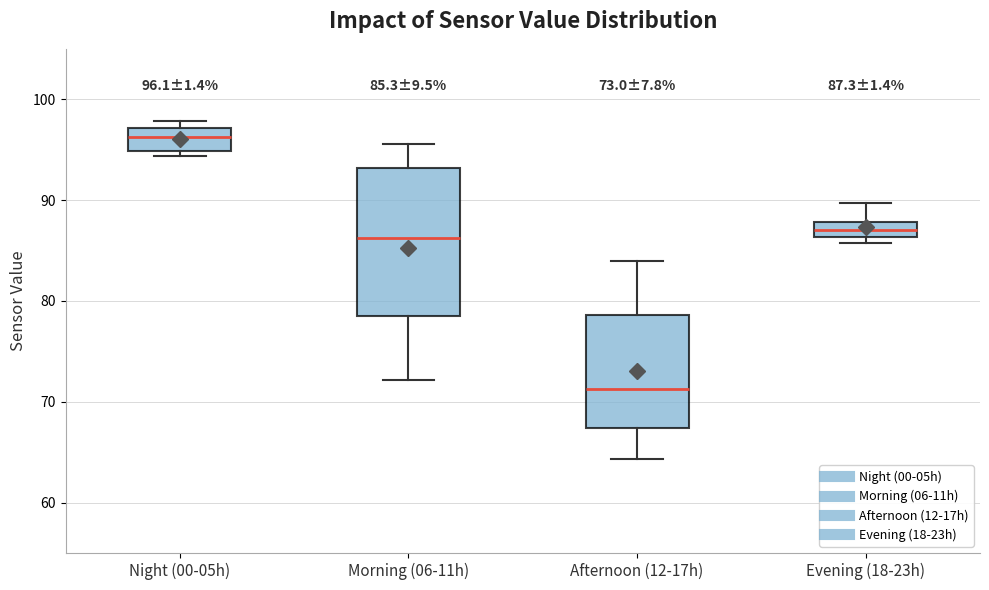

Which box is the tallest, from its lower edge to its upper edge?

Morning (06-11h)